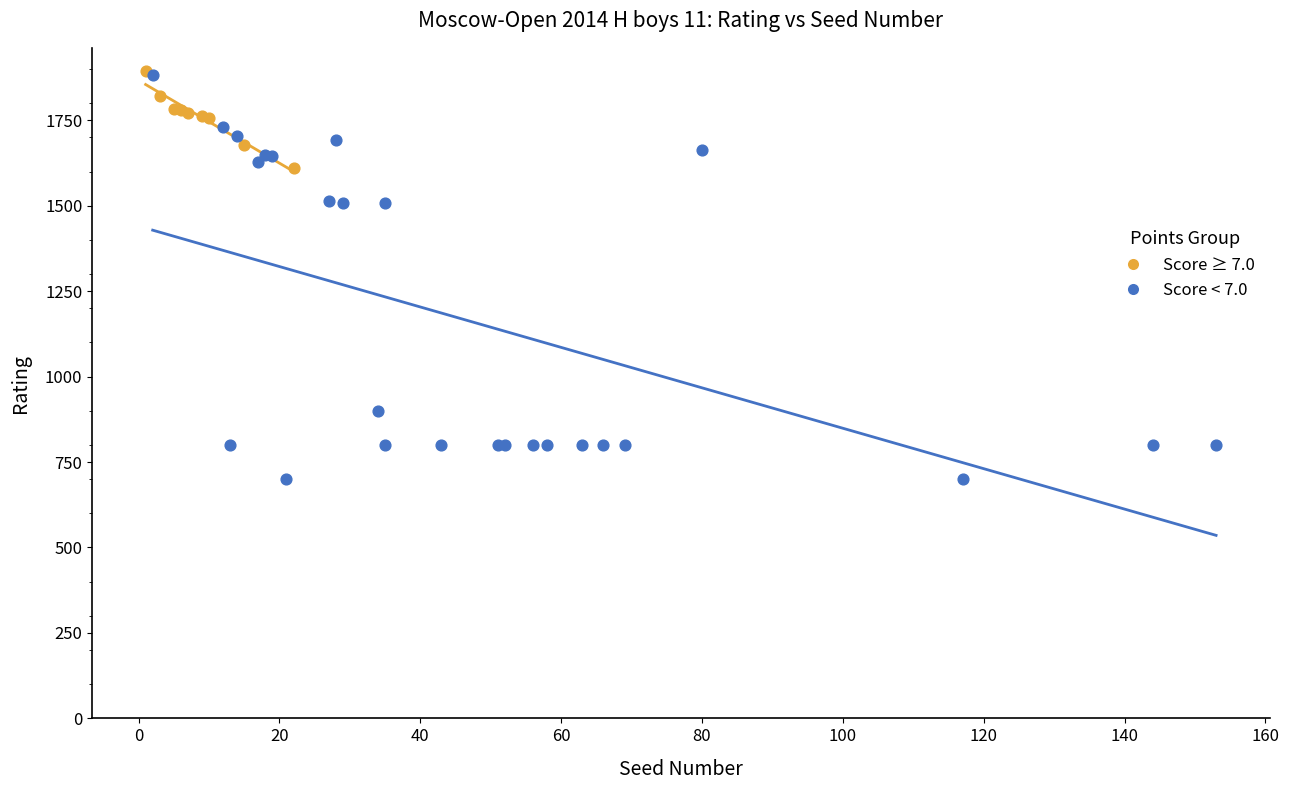

Which series has the widest spread of Y values?

Score < 7.0